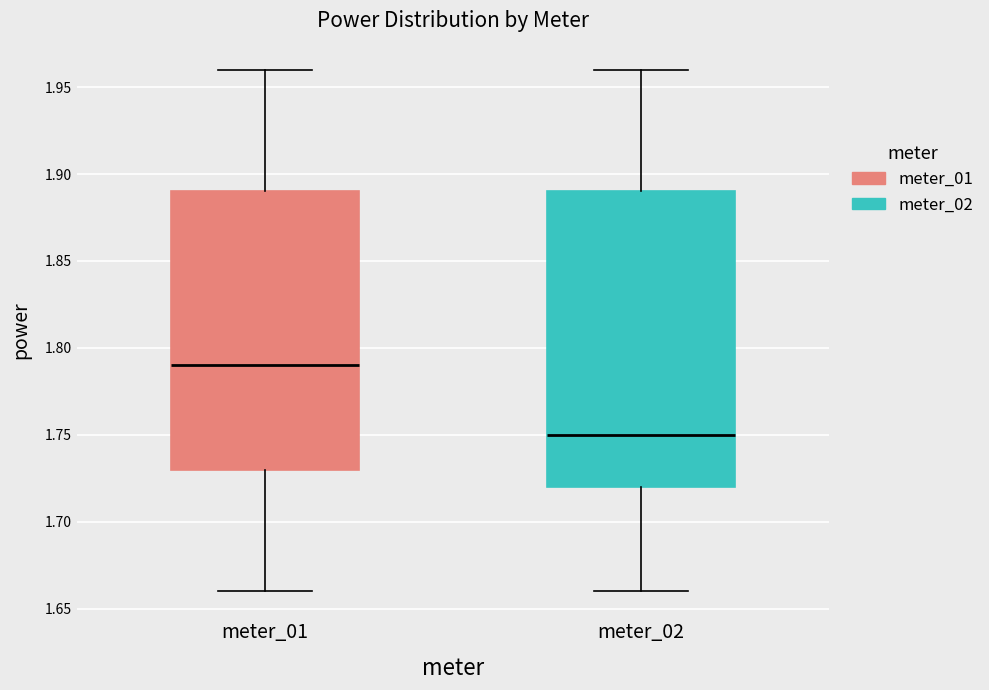

Reading left to right, read every box against the y-axis: the position of its median line, the range the box covers, and the ends of its whiskers. The values are not printed on the chart, so give them approximately, as read against the axis.

meter_01: median 1.79, box 1.73 to 1.89, whiskers 1.66 to 1.96
meter_02: median 1.75, box 1.72 to 1.89, whiskers 1.66 to 1.96